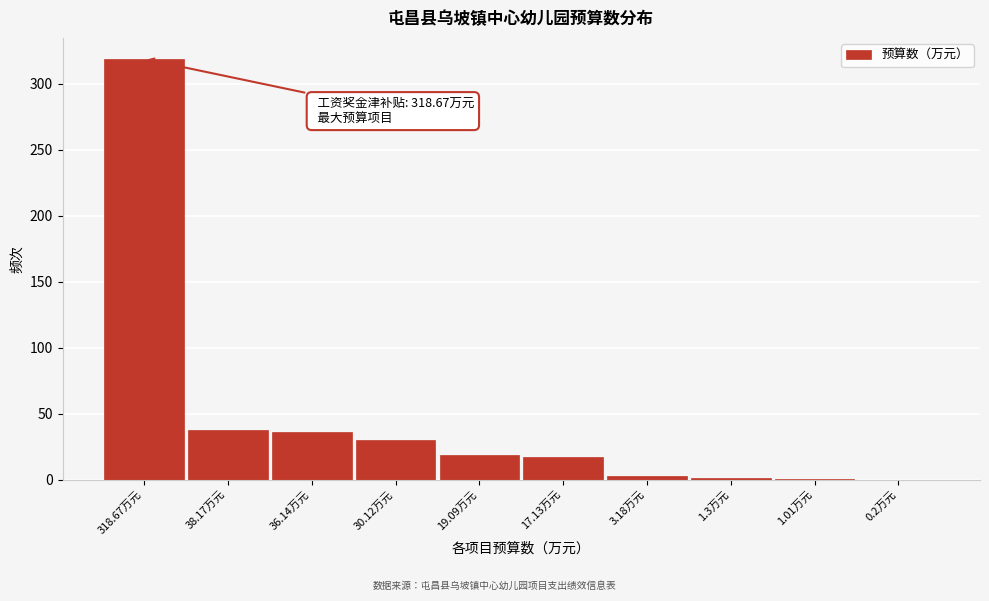

True or false: the data shows 38.2 at 38.17万元.

True